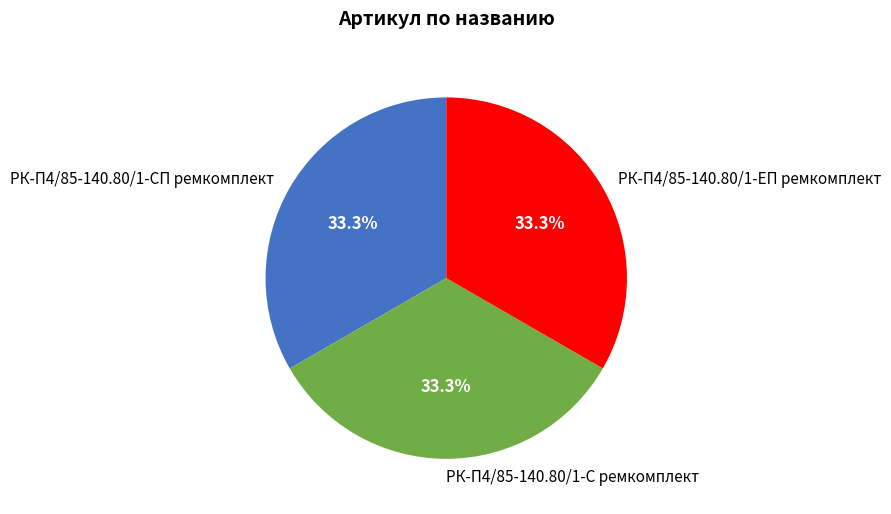

Does РК-П4/85-140.80/1-СП ремкомплект represent more than half of the total?

No